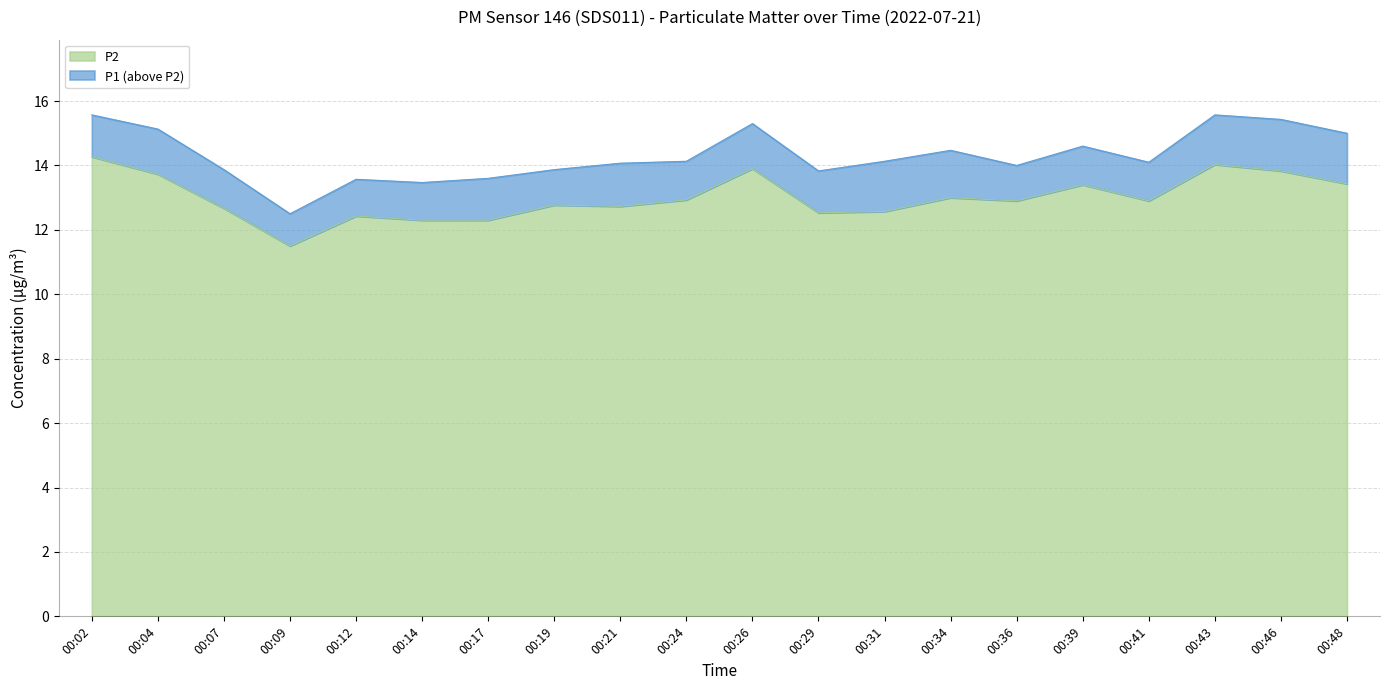

Reading left to right, what are all the values shown in this chart?

P1: 00:02=15.6	00:04=15.1	00:07=13.9	00:09=12.5	00:12=13.6	00:14=13.5	00:17=13.6	00:19=13.9	00:21=14.1	00:24=14.1	00:26=15.3	00:29=13.8	00:31=14.1	00:34=14.5	00:36=14.0	00:39=14.6	00:41=14.1	00:43=15.6	00:46=15.4	00:48=15.0
P2: 00:02=14.3	00:04=13.7	00:07=12.7	00:09=11.5	00:12=12.4	00:14=12.3	00:17=12.3	00:19=12.8	00:21=12.7	00:24=12.9	00:26=13.9	00:29=12.5	00:31=12.6	00:34=13.0	00:36=12.9	00:39=13.4	00:41=12.9	00:43=14.0	00:46=13.8	00:48=13.4